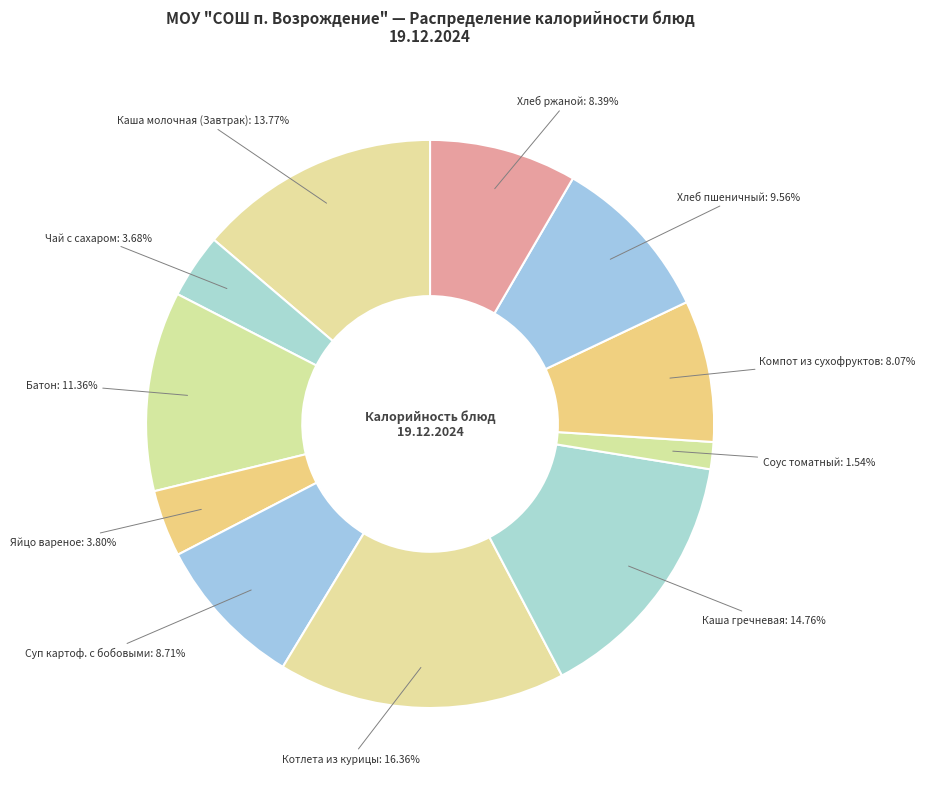

Count the number of slices in the pie.

11